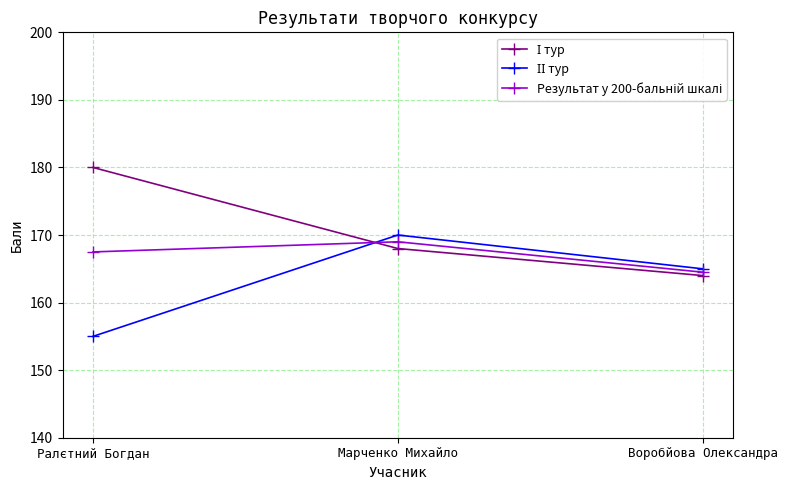

What position from the right is Марченко Михайло?

2